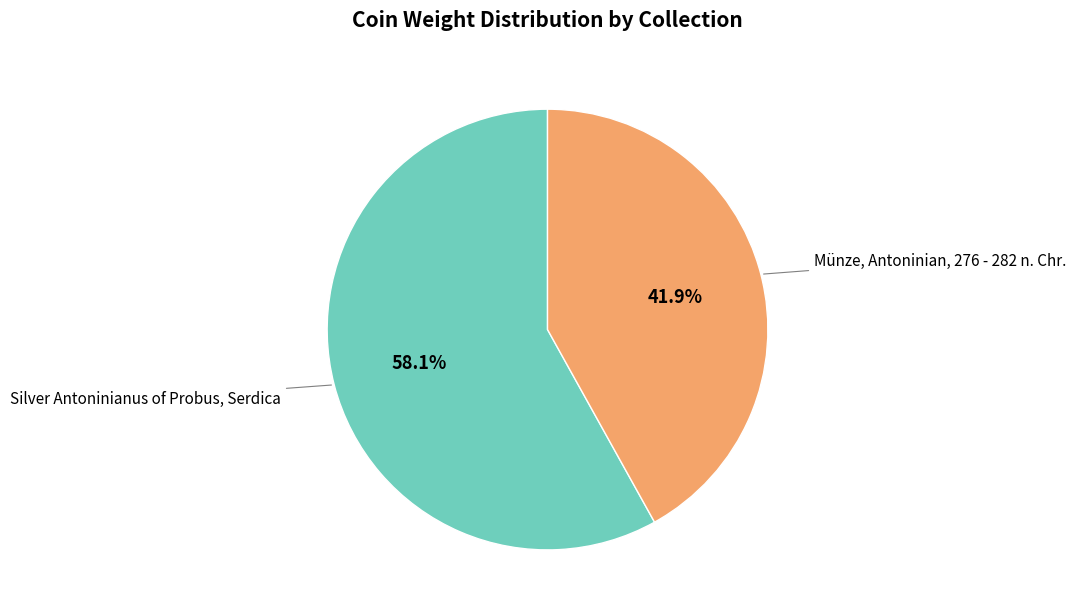

Is there any slice that represents more than half of the pie?

Yes